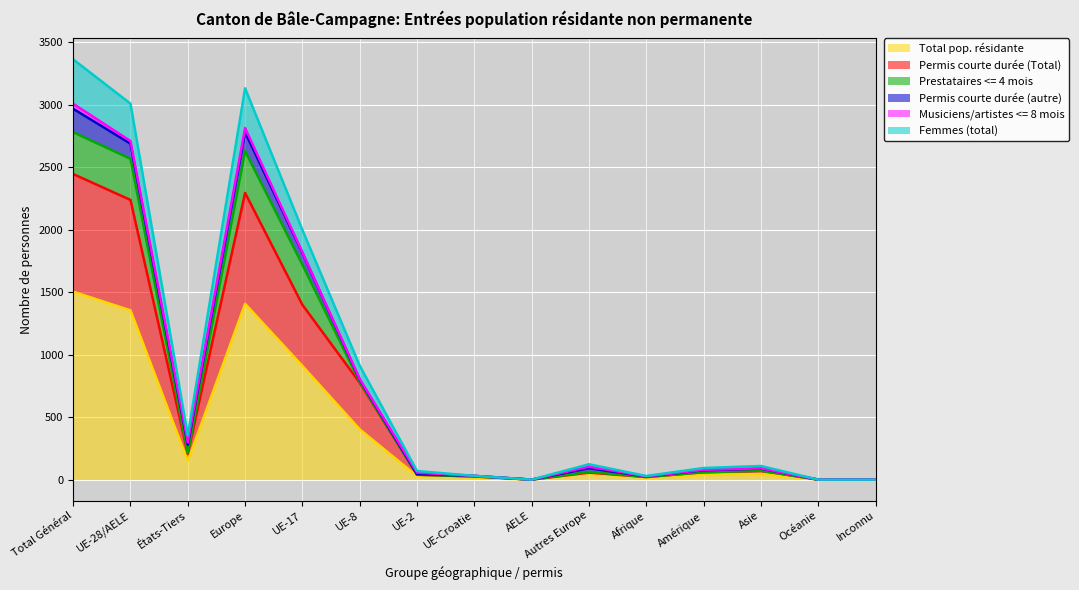

What is the maximum value for Total pop. résidante?

1503